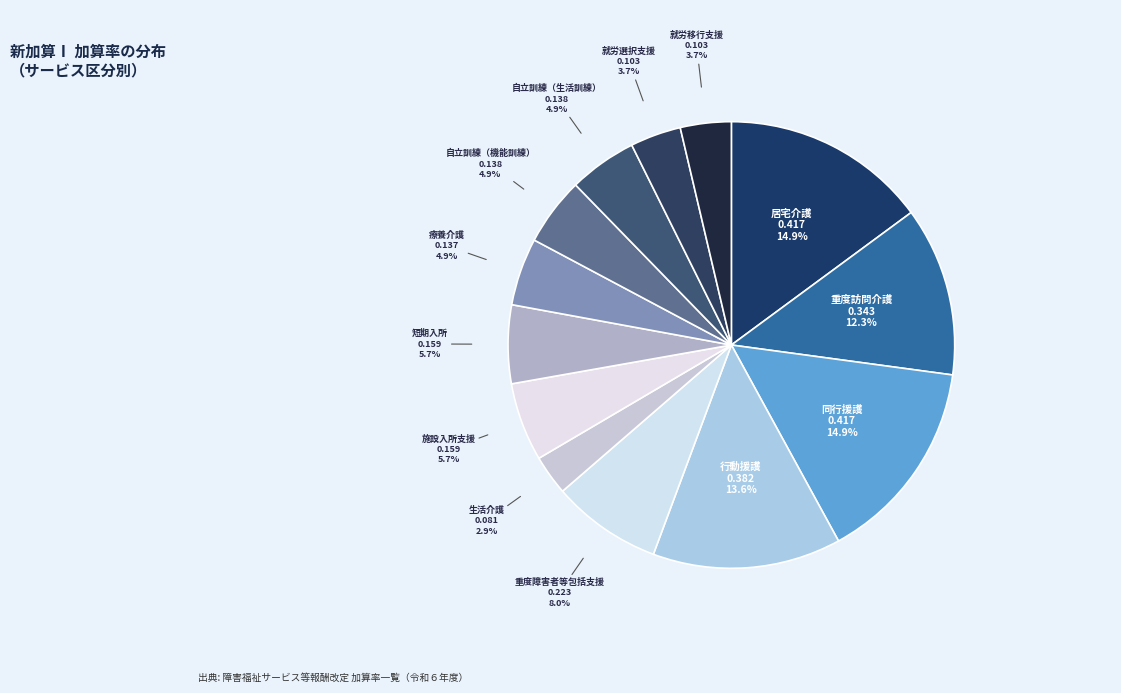

True or false: 自立訓練（生活訓練） accounts for 5% of the total.

True